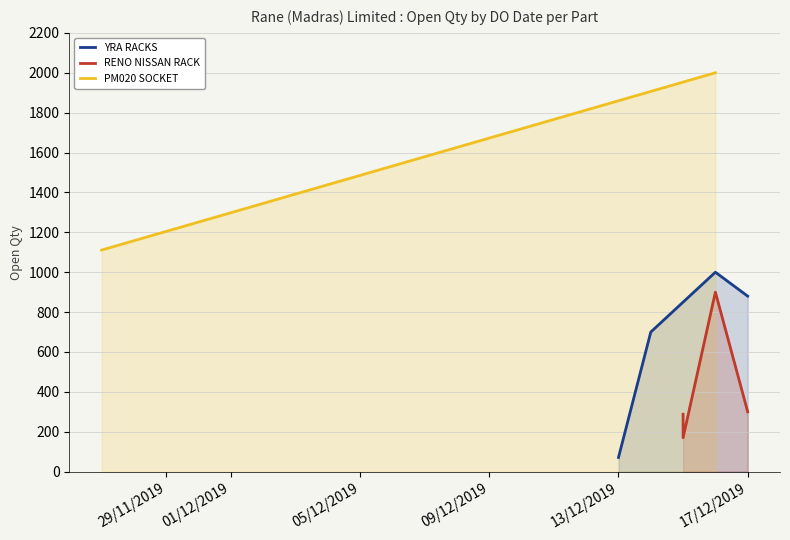

True or false: YRA RACKS has a value of 880 at 17/12/2019.

True